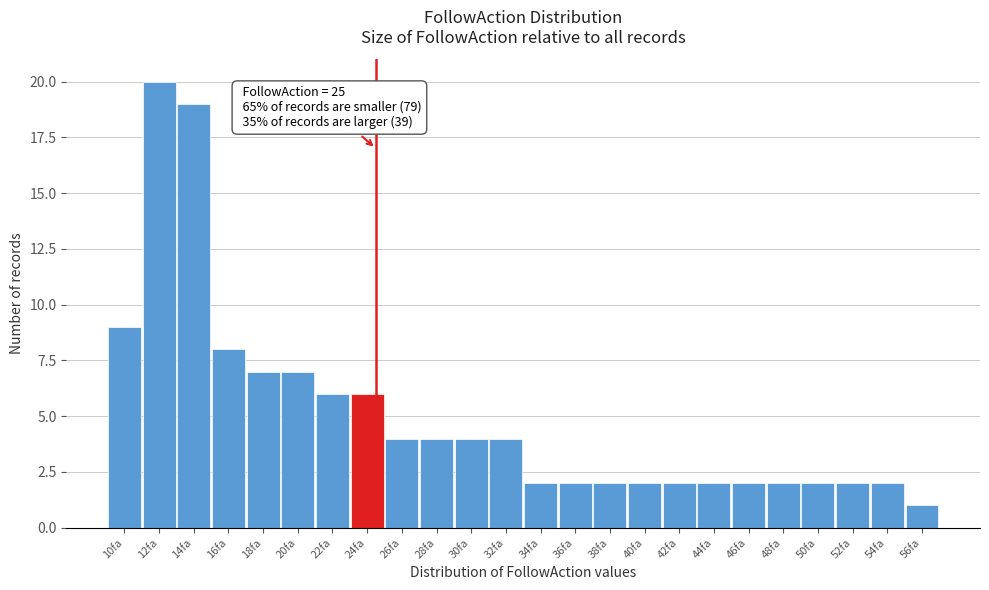

Over which range of the x-axis is the bar tallest?

11.5 to 13.5